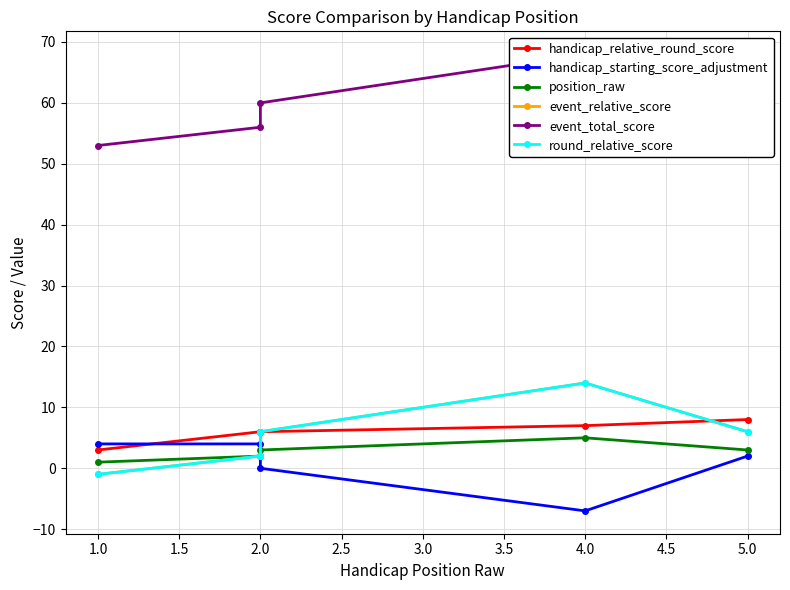

True or false: position_raw has a value of 4 at 5.0.

False